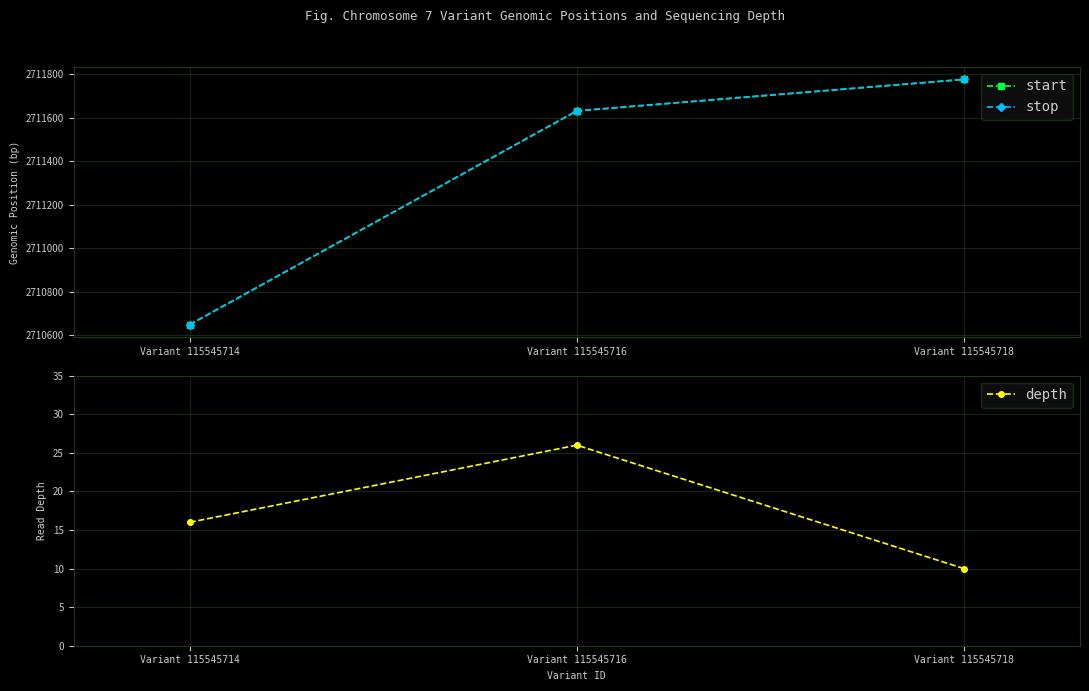

Is the value of start at Variant 115545714 greater than the value of stop at Variant 115545716?

No